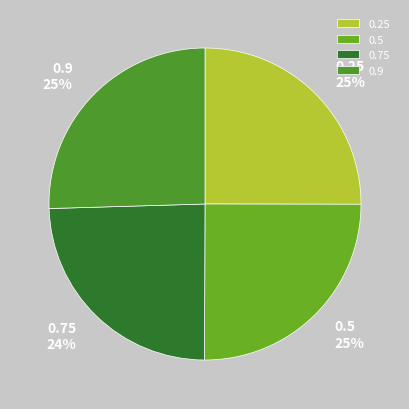

The 0.9 slice represents 34% of the pie. True or false?

False